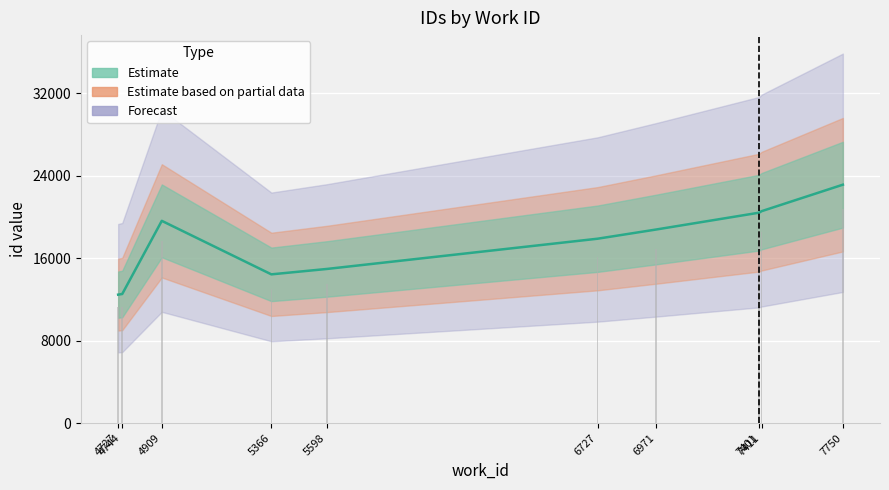

What is the difference between the maximum and second lowest values?

10613